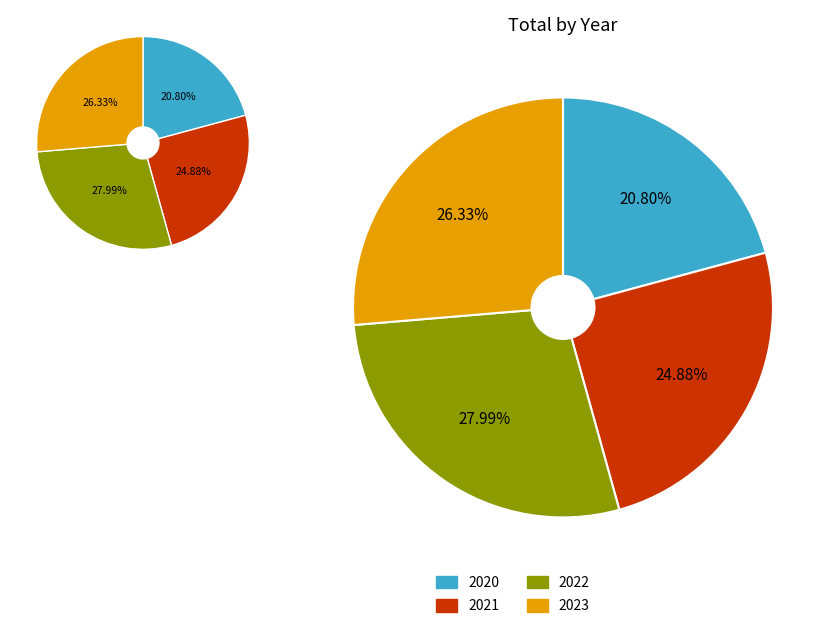

Between 2022 and 2023, which is larger?

2022